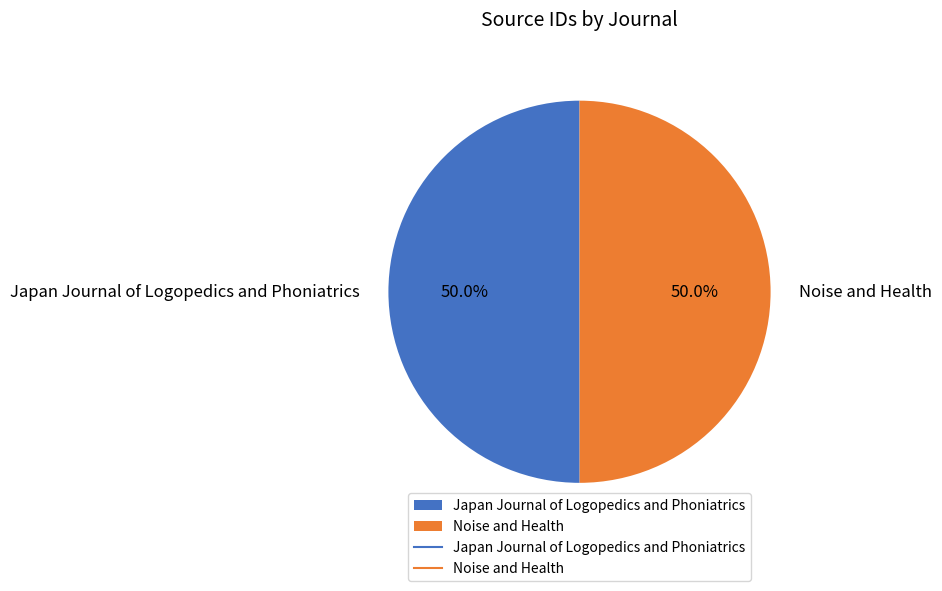

How many slices are in this pie chart?

2